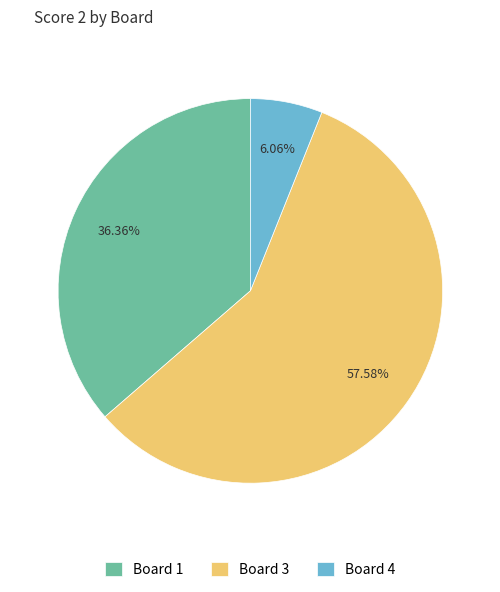

What is the ratio of the value at Board 4 to the value at Board 1?

0.2